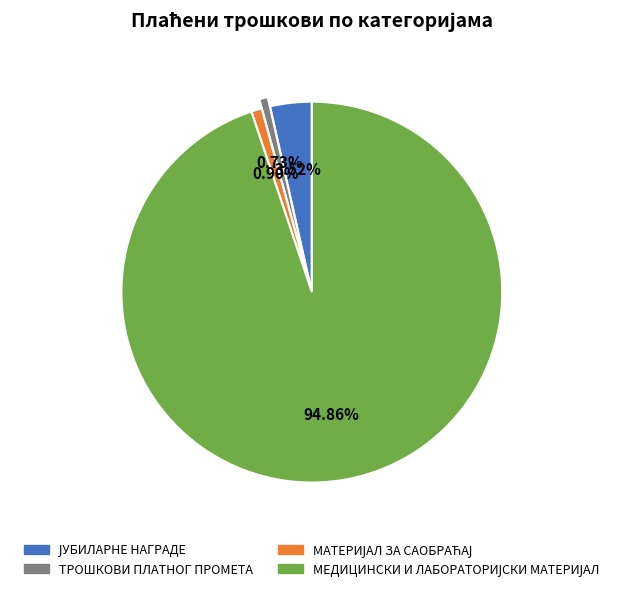

Does any single category account for the majority?

Yes